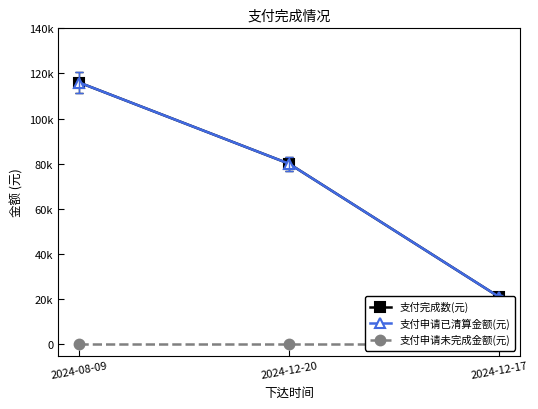

Does the chart display data point markers on the line(s)?

Yes